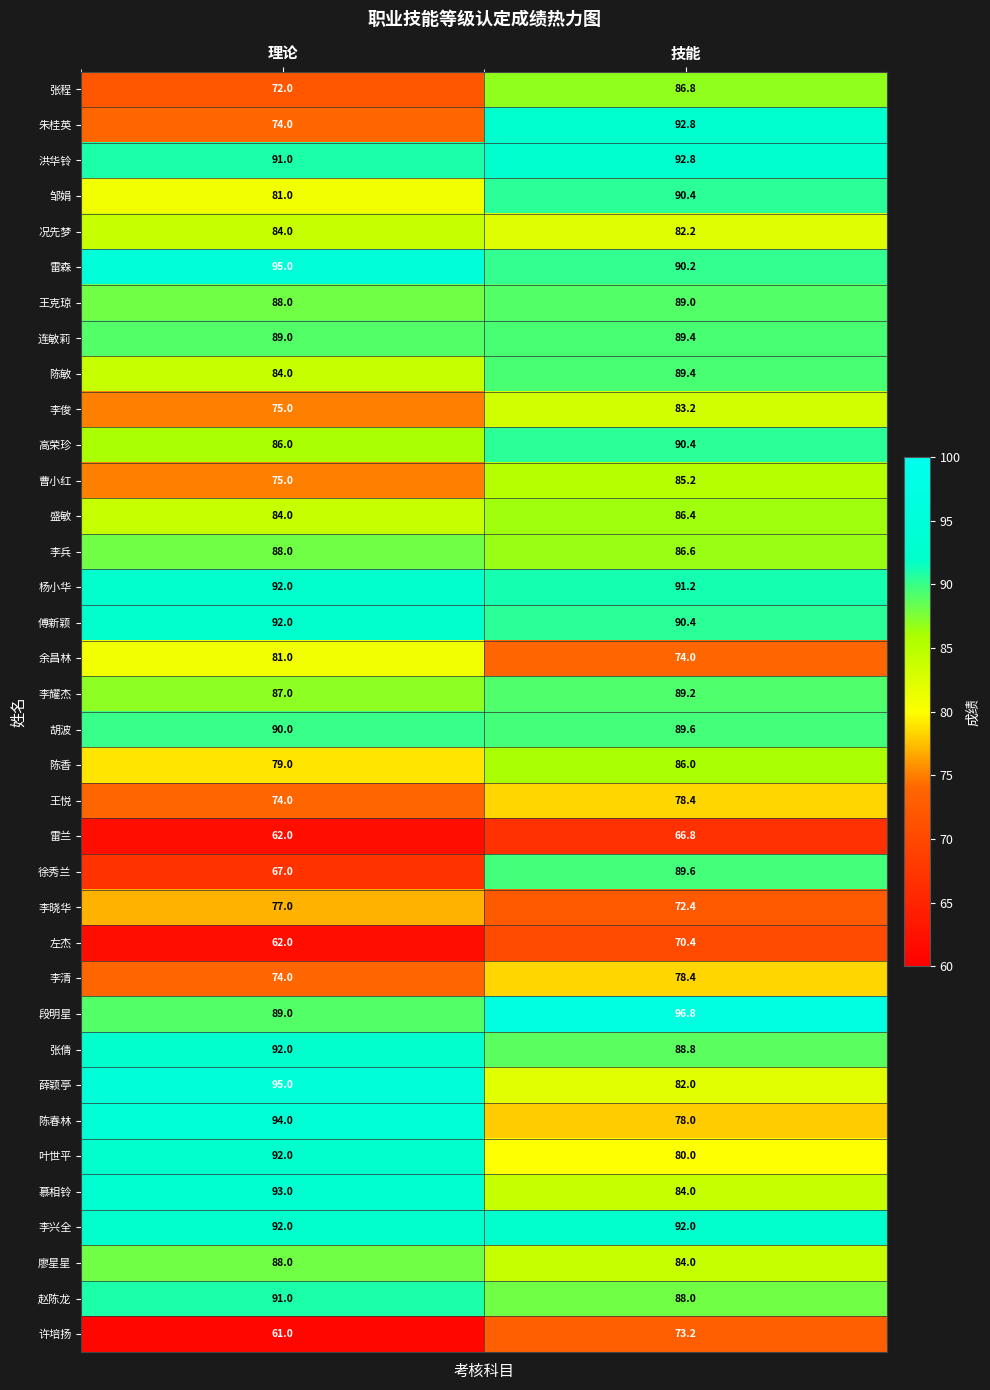

What is the difference between the maximum and minimum values in the 雷兰 series?

4.8